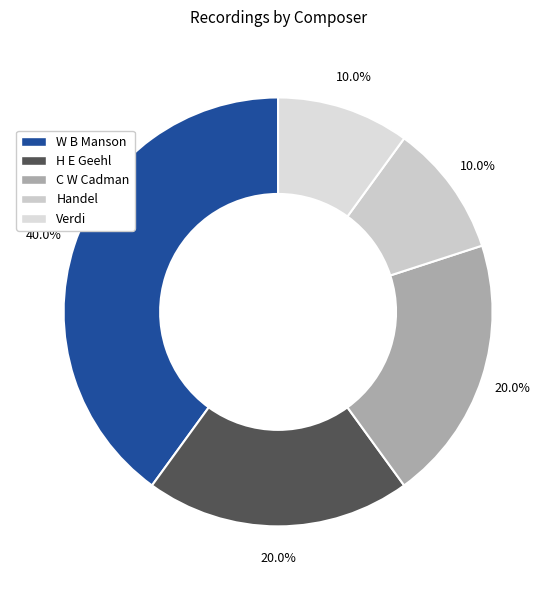

Does any single category account for the majority?

No